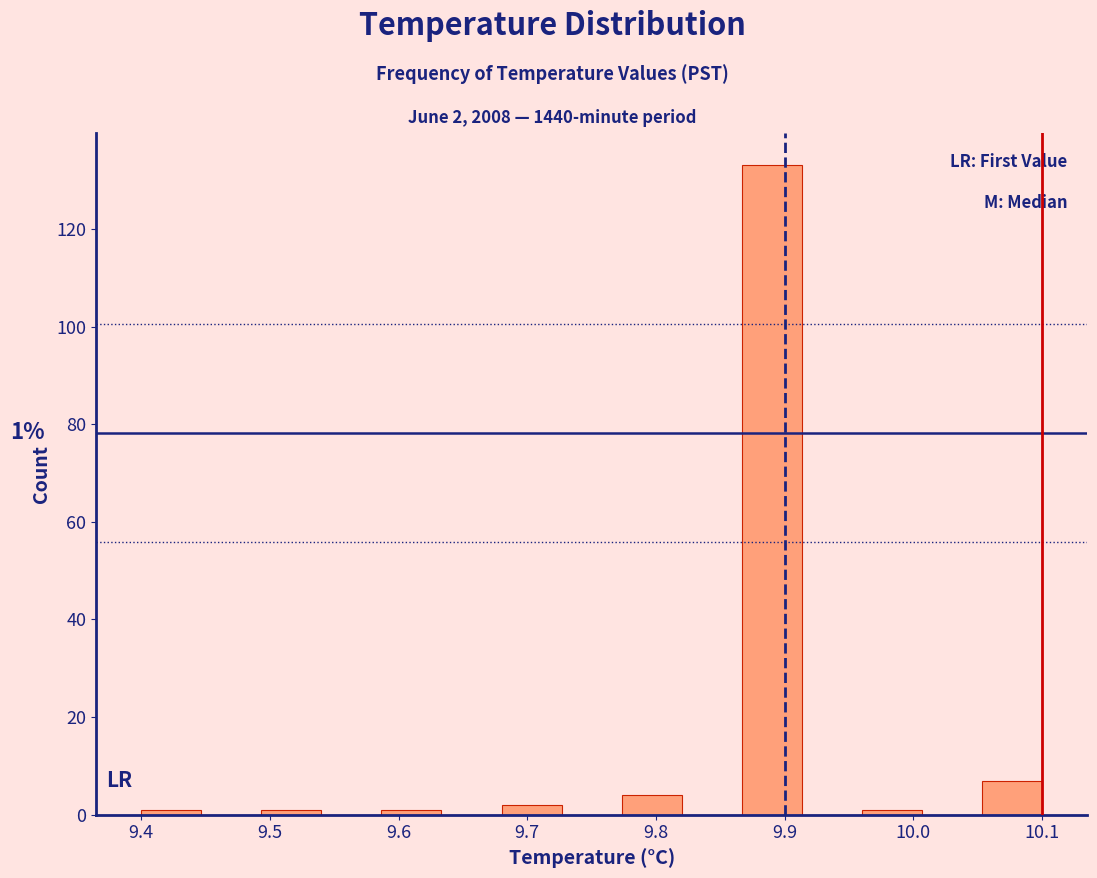

Over which range of the x-axis is the bar tallest?

9.87 to 9.91